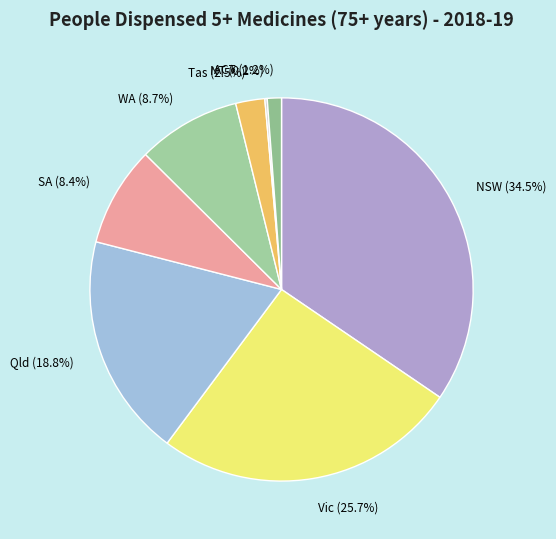

To the nearest percent, what is the average slice percentage?

12%